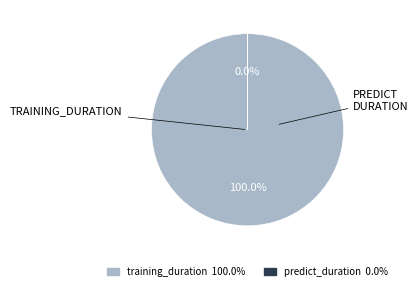

To the nearest percent, what is the combined percentage of training_duration and predict_duration?

100%